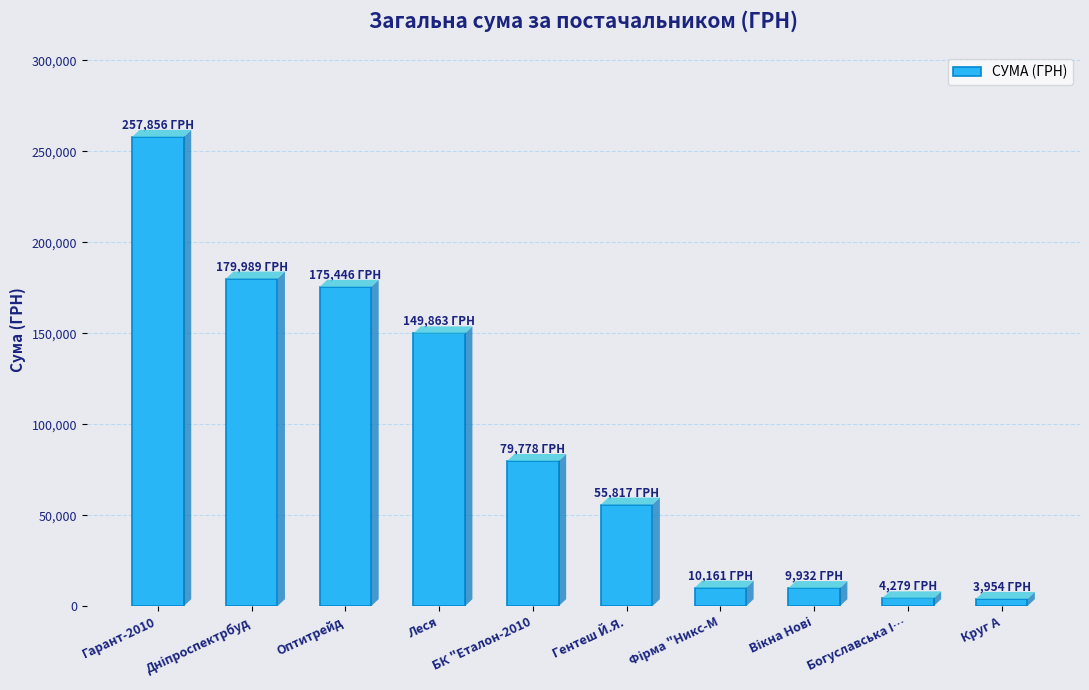

Between Гентеш Й.Я. and Оптитрейд, which is larger?

Оптитрейд